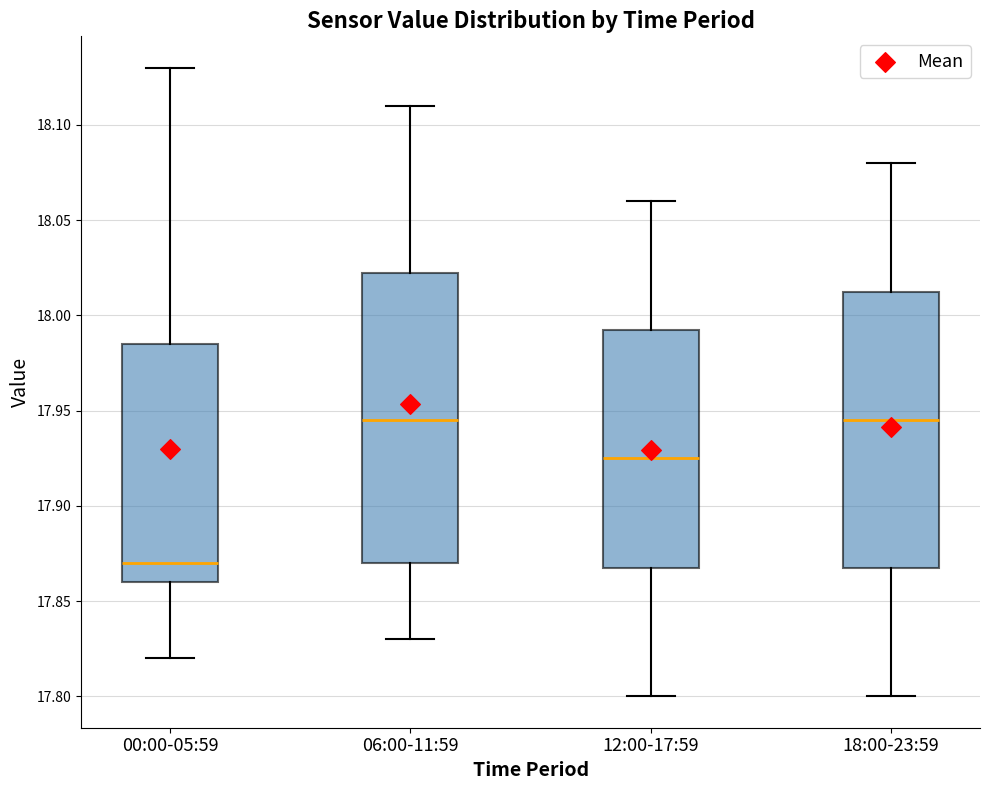

Comparing the boxes themselves (not the whiskers), which one is the tallest?

06:00-11:59